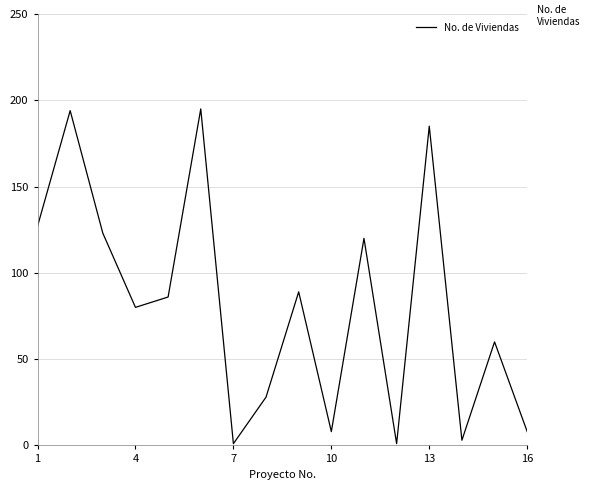

What is the maximum value shown in the chart?

195